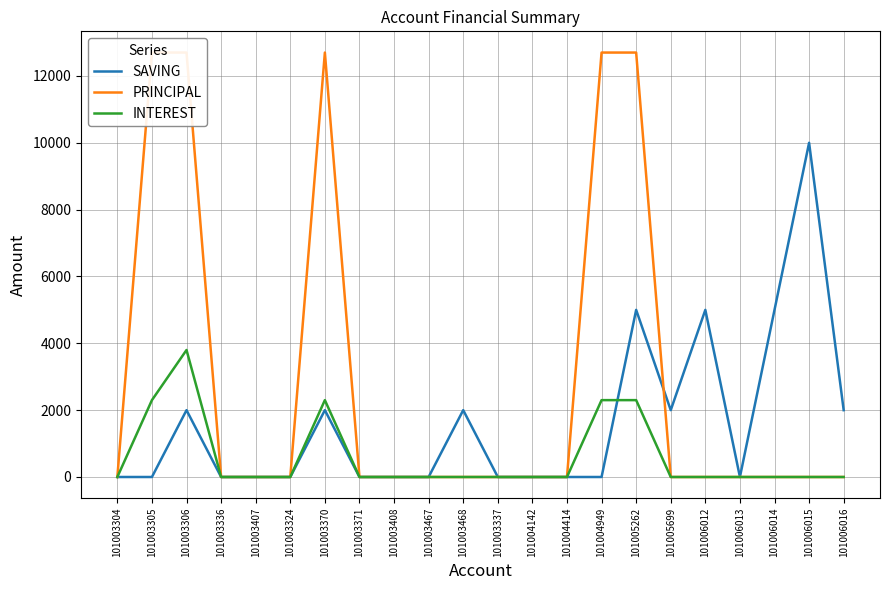

Where do INTEREST and SAVING first cross each other?

101004949 and 101005262